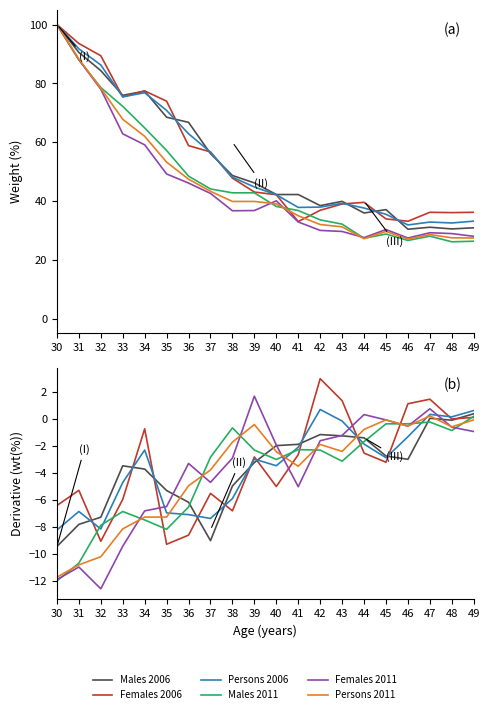

At which category does the chart reach its peak across all series?

42